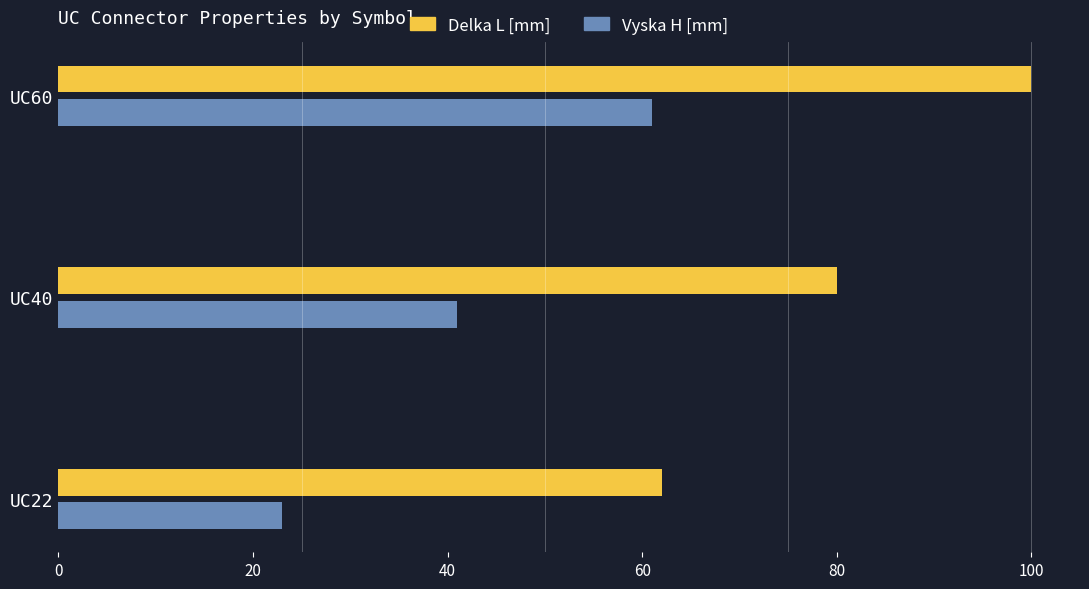

Rank the series by their average value, from highest to lowest.

Delka L [mm], Vyska H [mm]